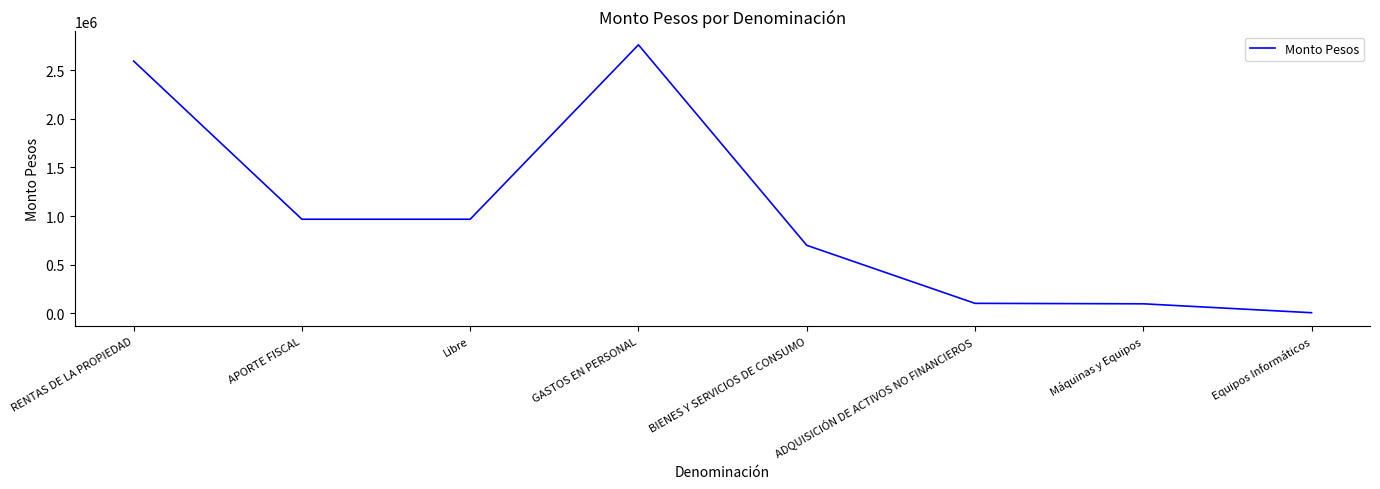

Where is the first local maximum?

GASTOS EN PERSONAL